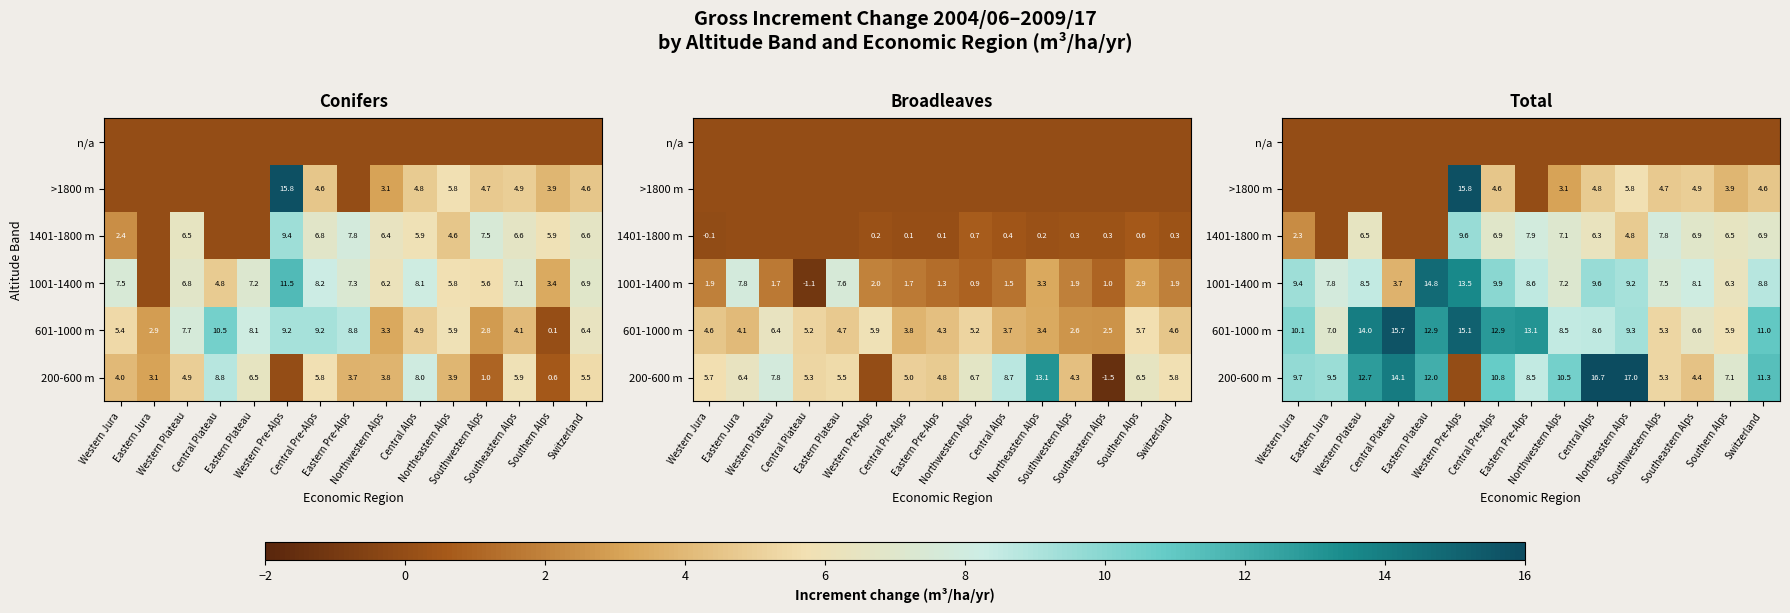

List the labels in order of 601-1000 m value, smallest first.

Southwestern Alps, Southern Alps, Southeastern Alps, Eastern Jura, Northwestern Alps, Central Alps, Northeastern Alps, Western Jura, Switzerland, Eastern Plateau, Central Pre-Alps, Eastern Pre-Alps, Western Plateau, Western Pre-Alps, Central Plateau